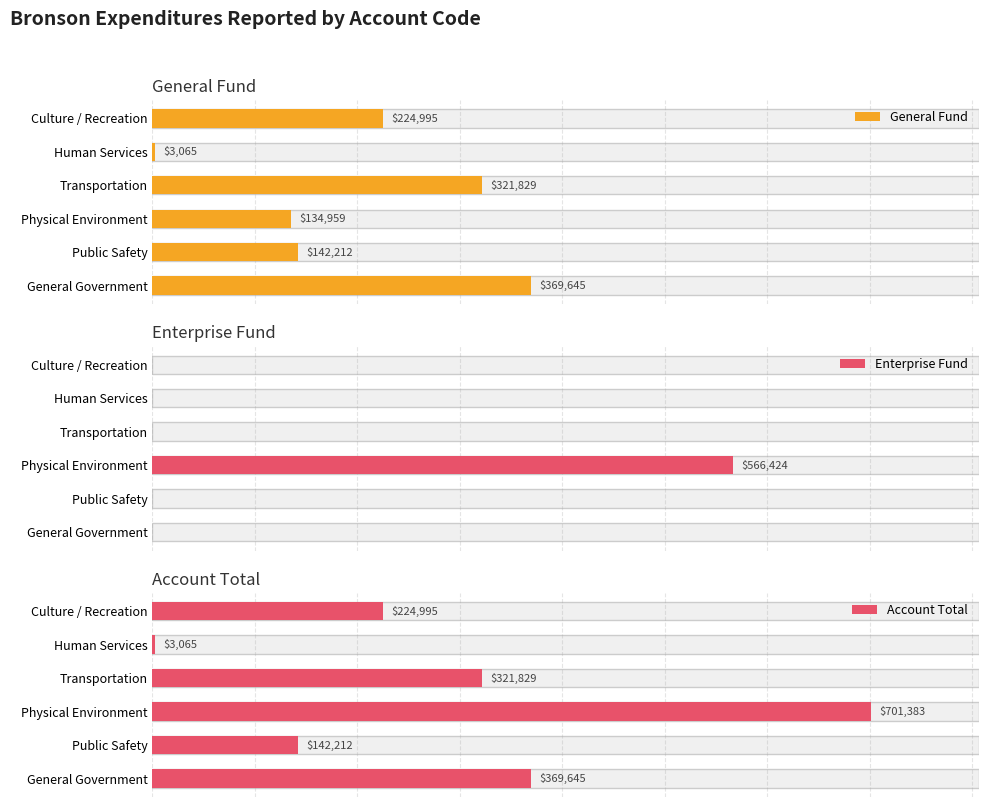

What are all the series names shown in the legend?

General Fund, Enterprise Fund, Account Total